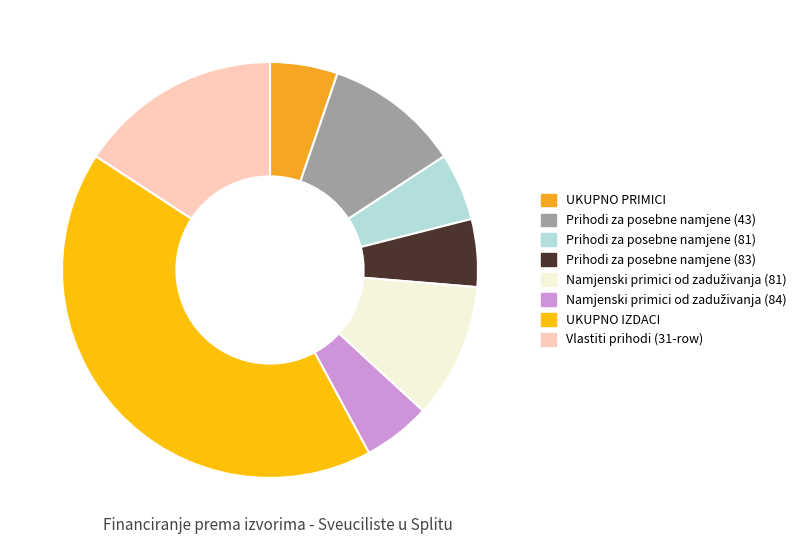

How many slices are in this pie chart?

8